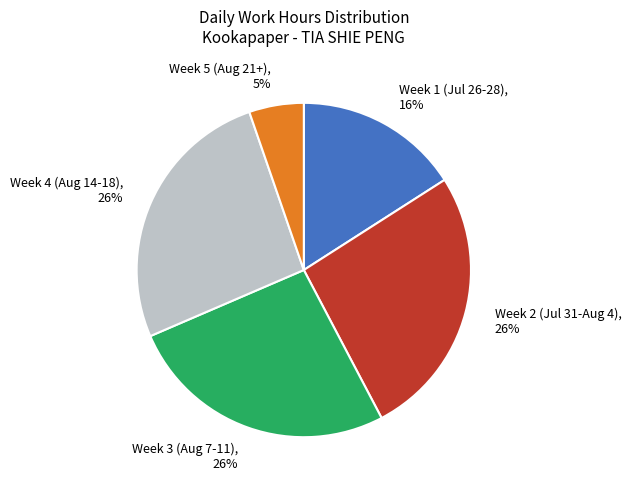

Combined, do Week 3 (Aug 7-11), 26% and Week 1 (Jul 26-28), 16% account for over 50%?

No